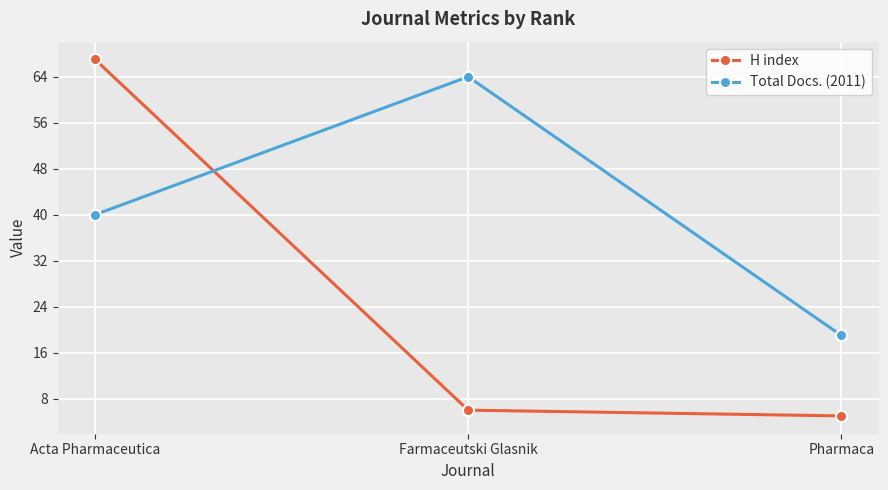

Between Acta Pharmaceutica and Pharmaca, which series saw the biggest shift?

H index